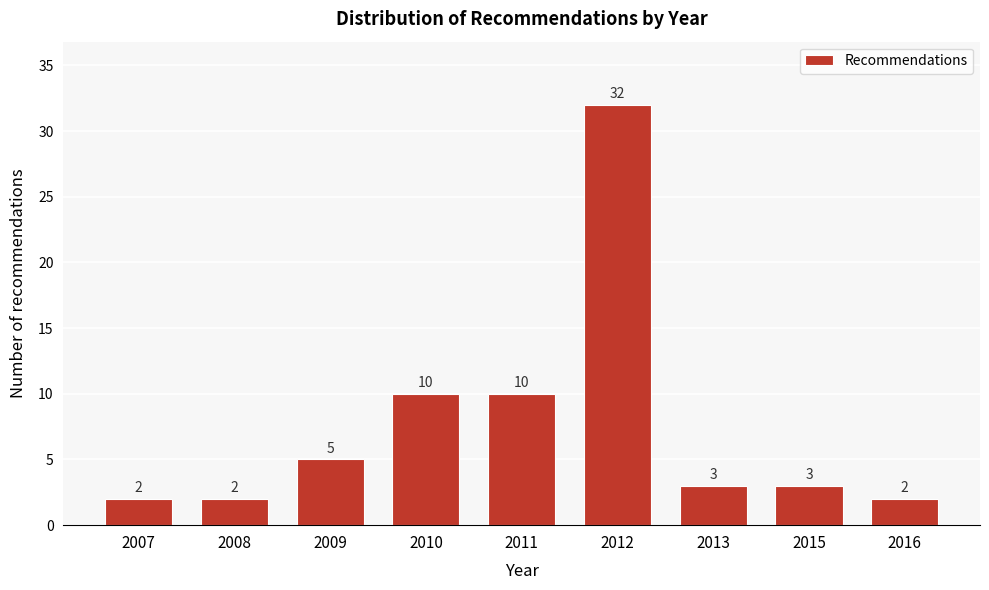

Reading right to left, extract all data points from this chart.

2	3	3	32	10	10	5	2	2